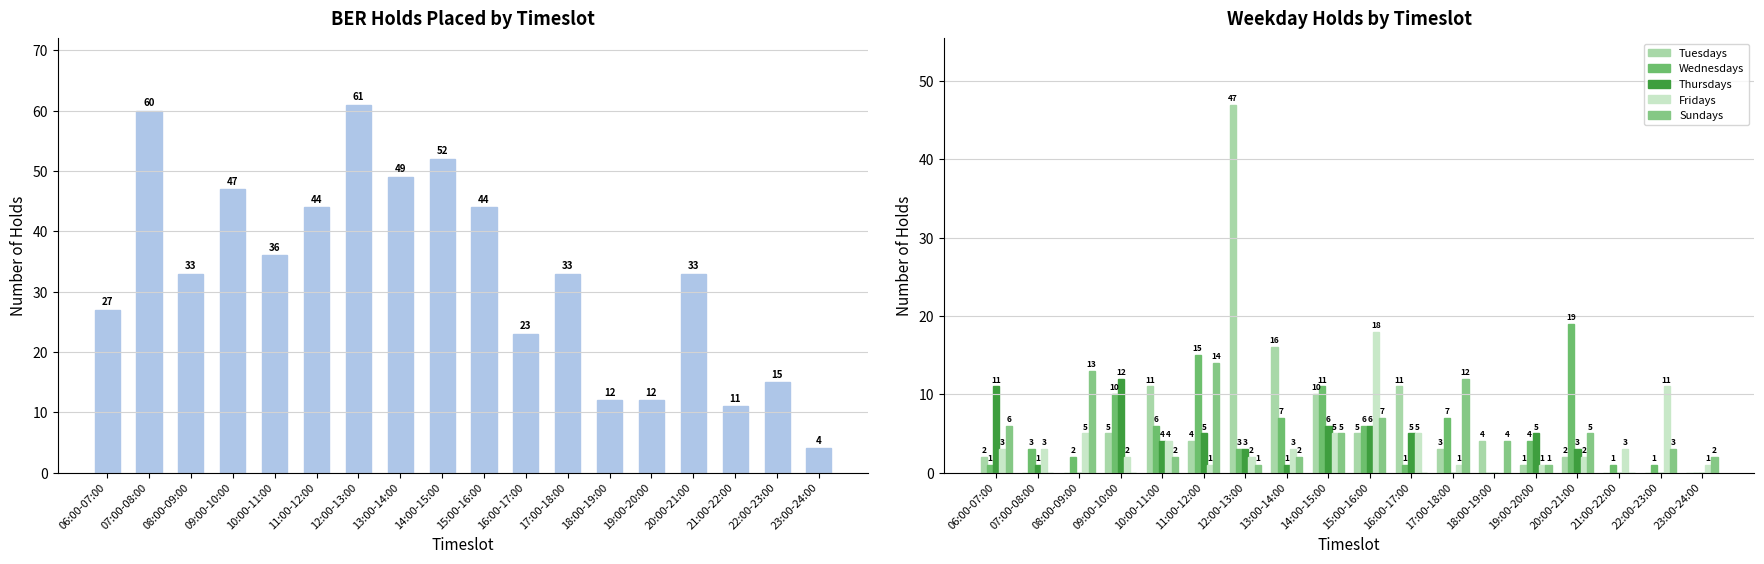

Is the value of Fridays at 13:00-14:00 greater than the value of Wednesdays at 07:00-08:00?

No